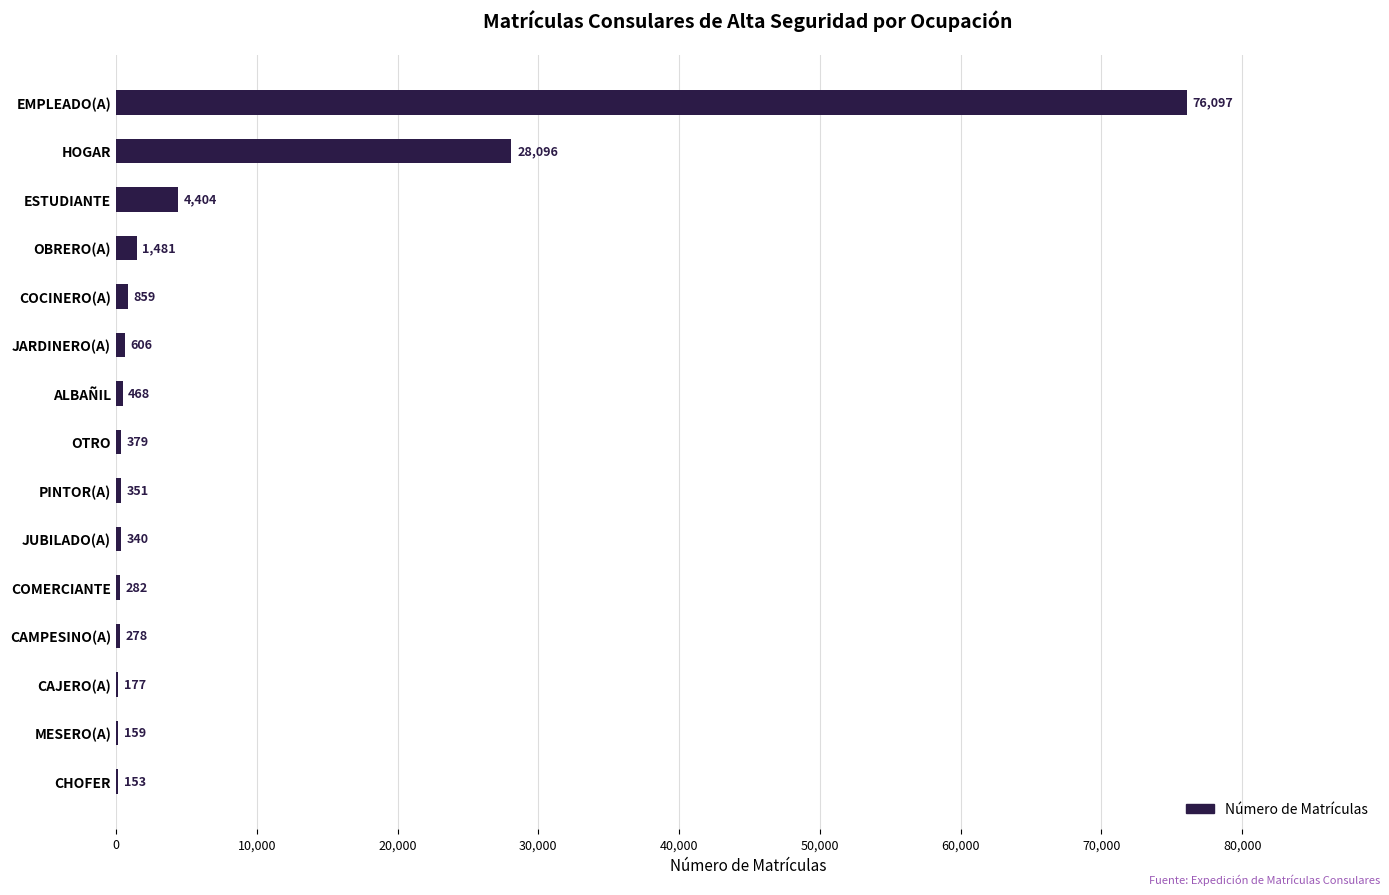

Reading top to bottom, what are all the values shown in this chart?

EMPLEADO(A)=76097	HOGAR=28096	ESTUDIANTE=4404	OBRERO(A)=1481	COCINERO(A)=859	JARDINERO(A)=606	ALBAÑIL=468	OTRO=379	PINTOR(A)=351	JUBILADO(A)=340	COMERCIANTE=282	CAMPESINO(A)=278	CAJERO(A)=177	MESERO(A)=159	CHOFER=153